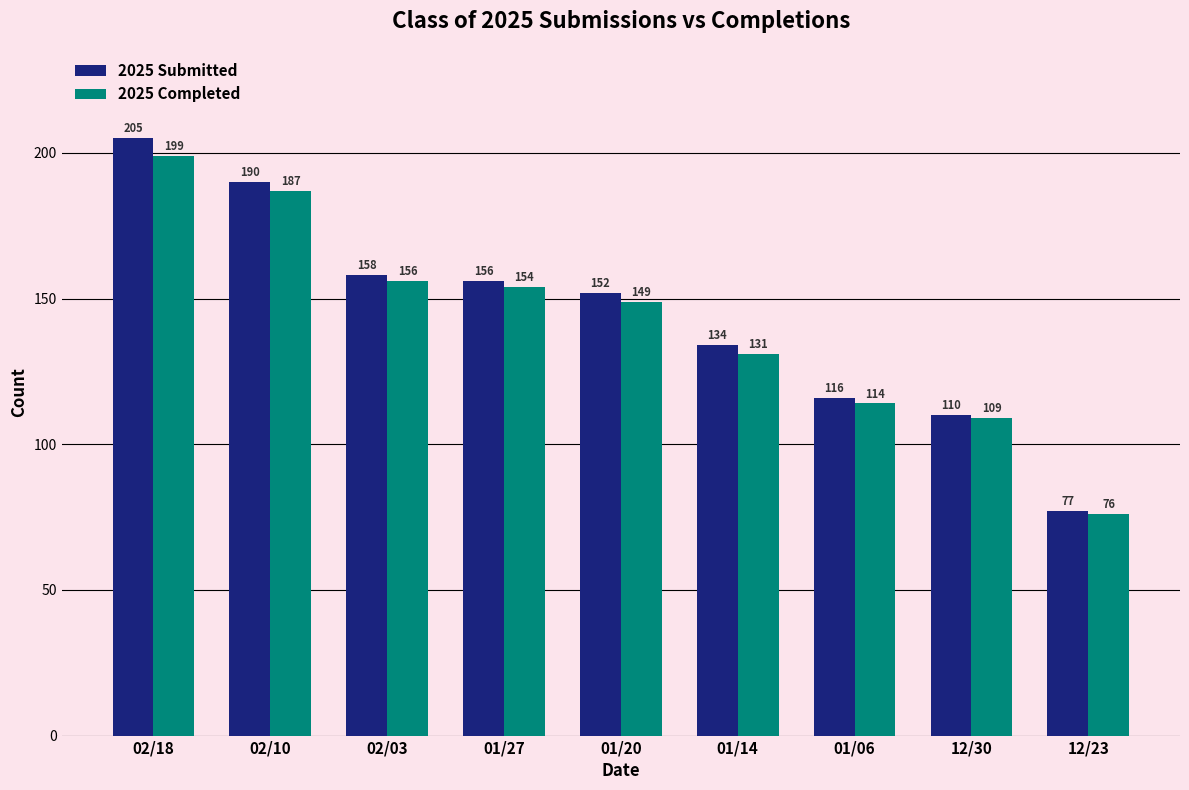

Does the chart contain any negative values?

No